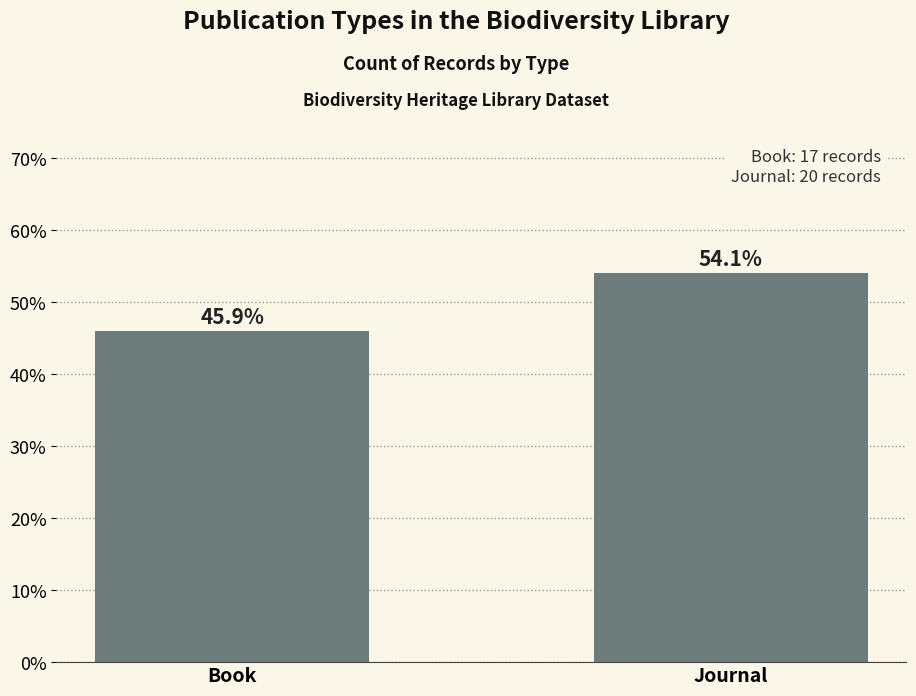

Does the chart contain stacked bars?

No